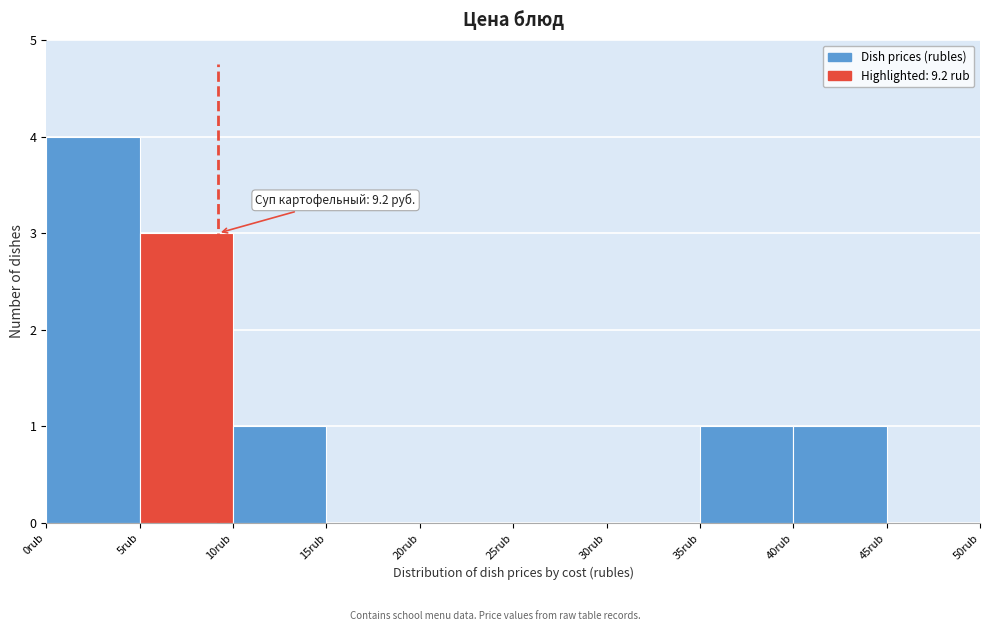

Which range on the x-axis has the tallest bar?

0 to 5